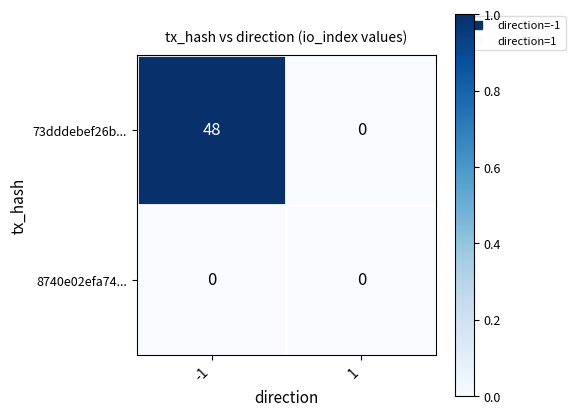

What is the maximum value shown in the chart?

48